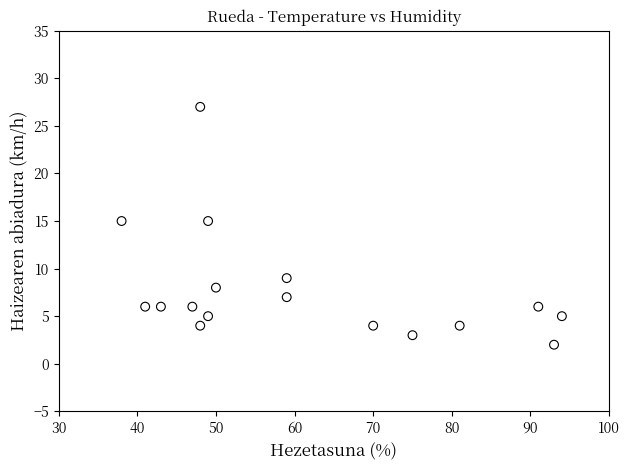

What is the range of X values (max minus min)?

56